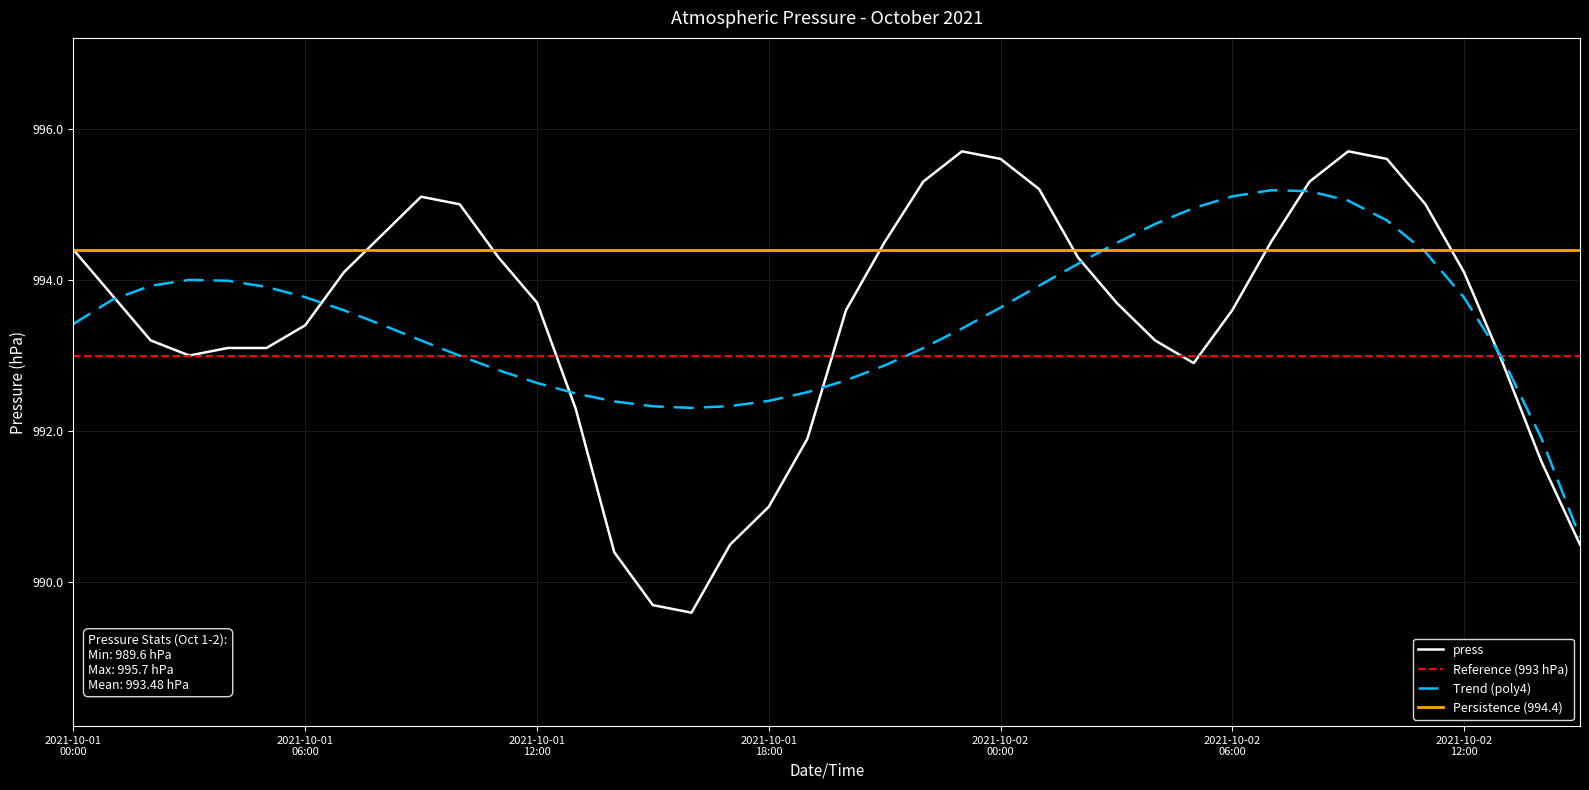

The value at 2021-10-02 15:00 is 990.5. True or false?

True